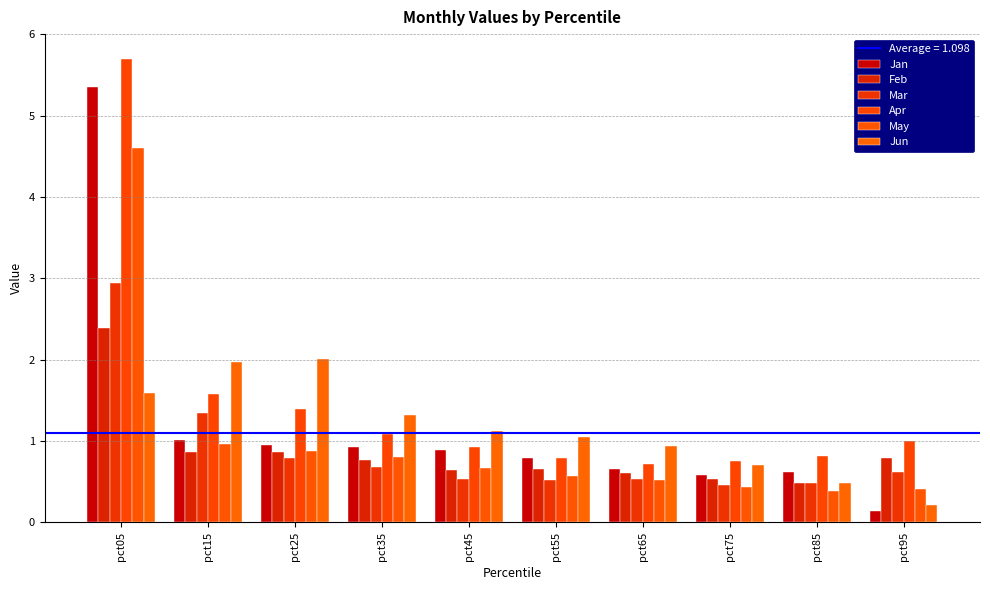

What is the highest value of the Jan series?

5.4